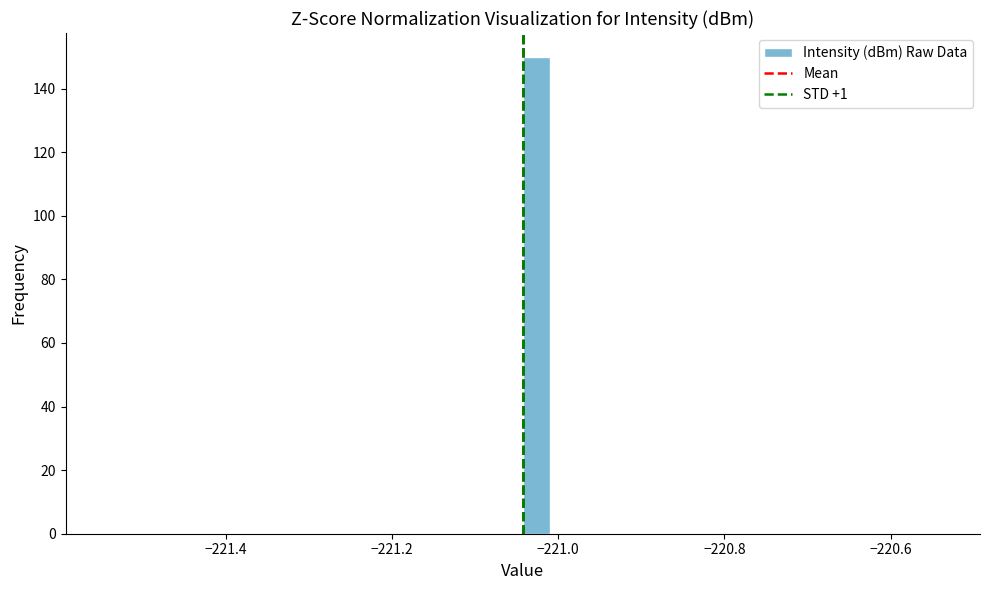

Around what value on the x-axis is the tallest bar? Give the approximate position of its centre, as read against the axis.

-221.02